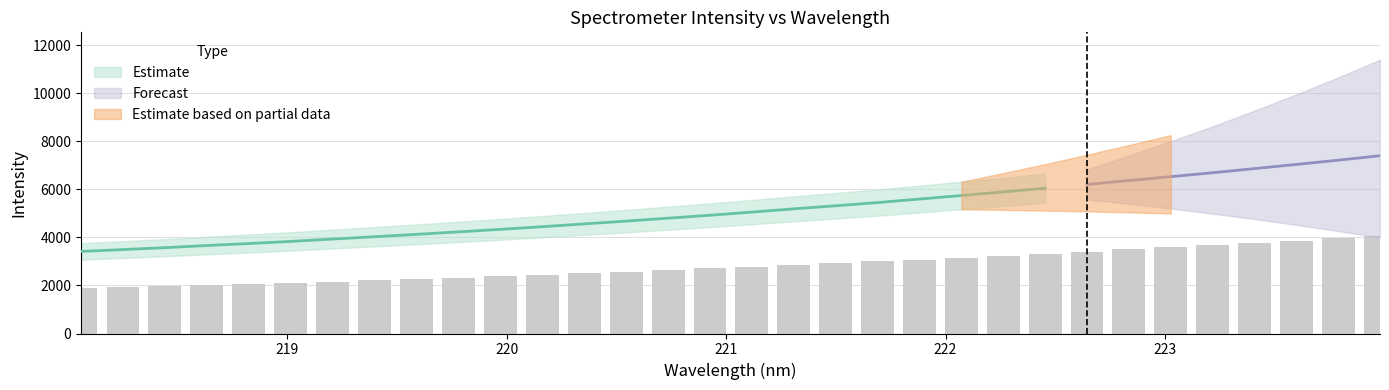

Rank the categories by value from highest to lowest.

223.9802, 223.7895, 223.5987, 223.408, 223.2172, 223.0264, 222.8355, 222.6447, 222.4538, 222.263, 222.0721, 221.8812, 221.6902, 221.4993, 221.3083, 221.1174, 220.9264, 220.7354, 220.5444, 220.3533, 220.1623, 219.9712, 219.7801, 219.589, 219.3979, 219.2067, 219.0156, 218.8244, 218.6332, 218.442, 218.2508, 218.0596